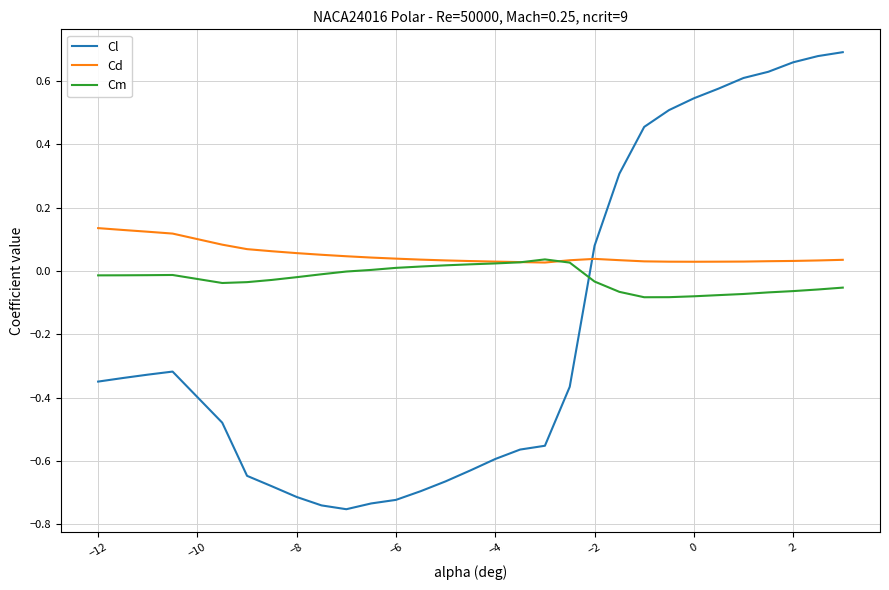

Rank the series by their maximum value, from lowest to highest.

Cm, Cd, Cl